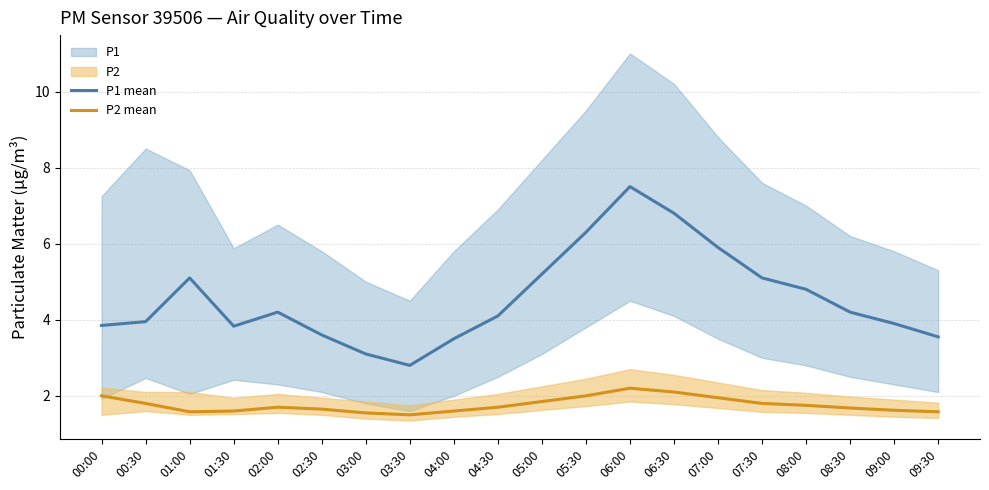

Reading left to right, what are all the values shown in this chart?

P1 mean: 00:00=3.9	00:30=4.0	01:00=5.1	01:30=3.8	02:00=4.2	02:30=3.6	03:00=3.1	03:30=2.8	04:00=3.5	04:30=4.1	05:00=5.2	05:30=6.3	06:00=7.5	06:30=6.8	07:00=5.9	07:30=5.1	08:00=4.8	08:30=4.2	09:00=3.9	09:30=3.5
P2 mean: 00:00=2.0	00:30=1.8	01:00=1.6	01:30=1.6	02:00=1.7	02:30=1.6	03:00=1.6	03:30=1.5	04:00=1.6	04:30=1.7	05:00=1.9	05:30=2.0	06:00=2.2	06:30=2.1	07:00=1.9	07:30=1.8	08:00=1.8	08:30=1.7	09:00=1.6	09:30=1.6